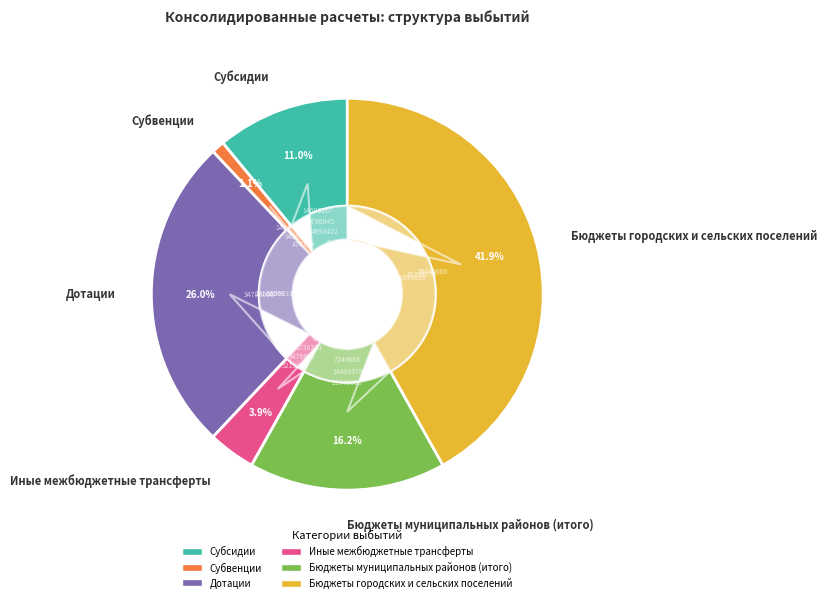

To the nearest percent, what is the difference between the Иные межбюджетные трансферты and Бюджеты городских и сельских поселений slice percentages?

38%